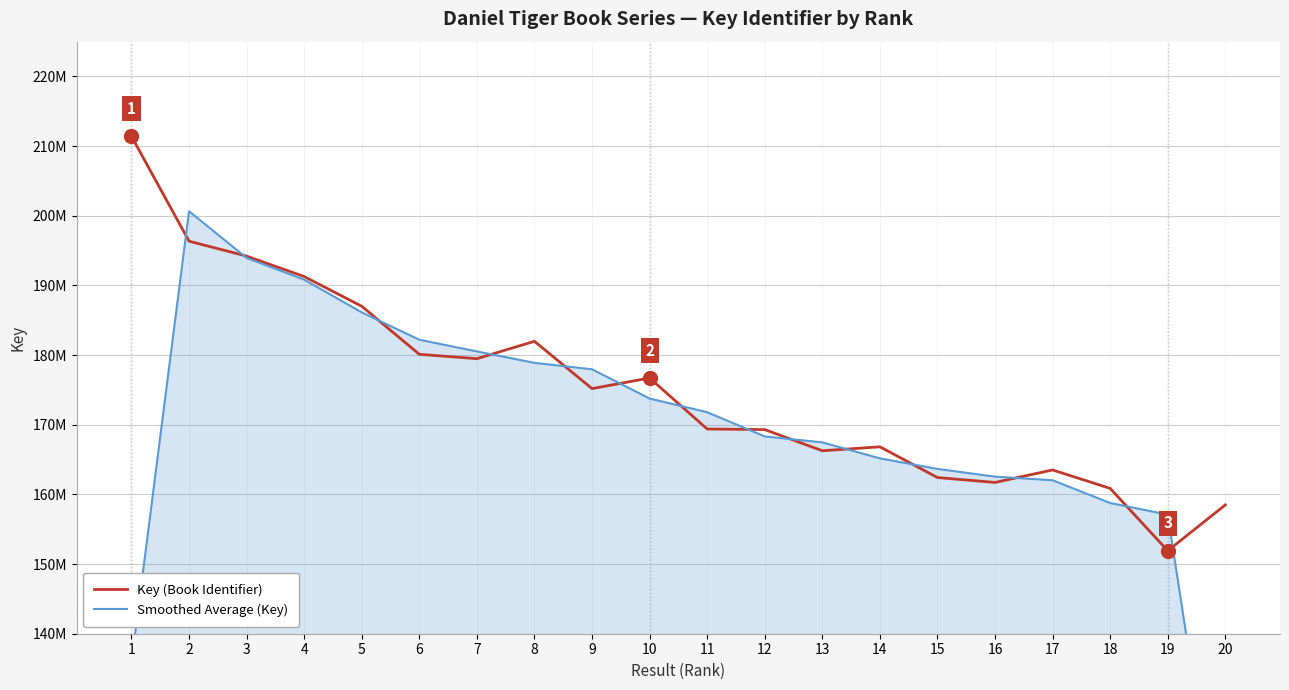

Reading left to right, list all the values displayed in this chart.

Key (Book Identifier): 1=211414901.0	2=196354667.0	3=194212621.0	4=191277907.0	5=187013634.0	6=180113873.0	7=179484953.0	8=181981736.0	9=175191071.0	10=176714532.0	11=169389929.0	12=169307572.0	13=166267488.0	14=166833917.0	15=162423852.0	16=161716766.0	17=163511544.0	18=160862758.0	19=151915749.0	20=158492642.0
Smoothed Average (Key): 1=135923189.3	2=200660729.7	3=193948398.3	4=190834720.7	5=186135138.0	6=182204153.3	7=180526854.0	8=178885920.0	9=177962446.3	10=173765177.3	11=171804011.0	12=168321663.0	13=167469659.0	14=165175085.7	15=163658178.3	16=162550720.7	17=162030356.0	18=158763350.3	19=157090383.0	20=103469463.7